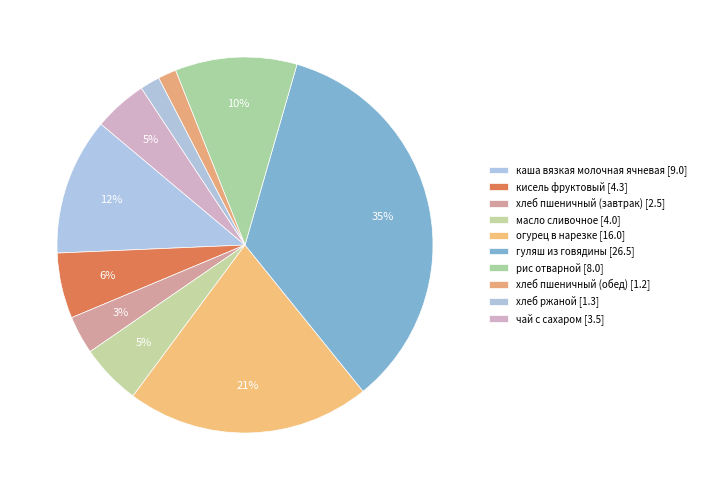

Which slice is the smallest?

хлеб пшеничный (обед)